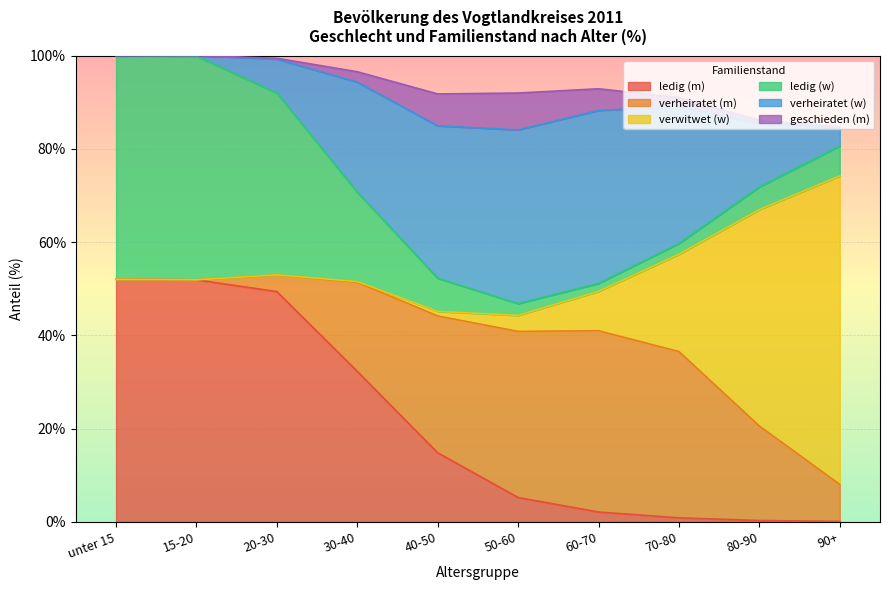

Reading left to right, transcribe all the data shown in this chart.

ledig (m): unter 15=52.0	15-20=51.9	20-30=49.4	30-40=32.3	40-50=14.8	50-60=5.2	60-70=2.1	70-80=0.9	80-90=0.3	90+=0.1
verheiratet (m): unter 15=0.0	15-20=0.0	20-30=3.6	30-40=19.1	40-50=29.3	50-60=35.6	60-70=38.9	70-80=35.6	80-90=20.3	90+=7.9
verwitwet (w): unter 15=0.0	15-20=0.0	20-30=0.0	30-40=0.1	40-50=1.0	50-60=3.4	60-70=8.4	70-80=20.9	80-90=46.4	90+=66.2
ledig (w): unter 15=48.0	15-20=48.0	20-30=39.0	30-40=19.2	40-50=7.1	50-60=2.5	60-70=1.7	70-80=2.3	80-90=4.9	90+=6.4
verheiratet (w): unter 15=0.0	15-20=0.1	20-30=7.3	30-40=23.6	40-50=32.7	50-60=37.2	60-70=37.1	70-80=29.3	80-90=13.6	90+=3.9
geschieden (m): unter 15=0.0	15-20=0.0	20-30=0.2	30-40=2.2	40-50=6.8	50-60=7.9	60-70=4.6	70-80=1.9	80-90=0.7	90+=0.2